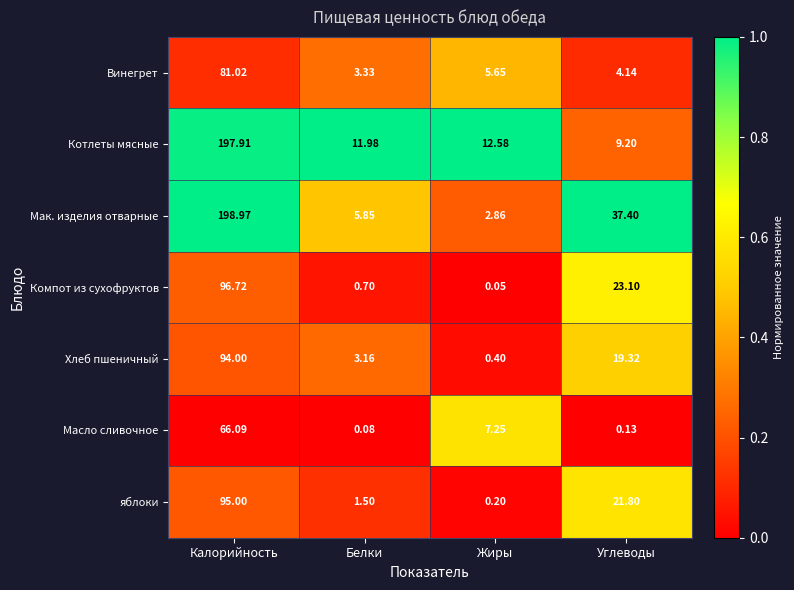

What is the total value across all series at Жиры?

29.0